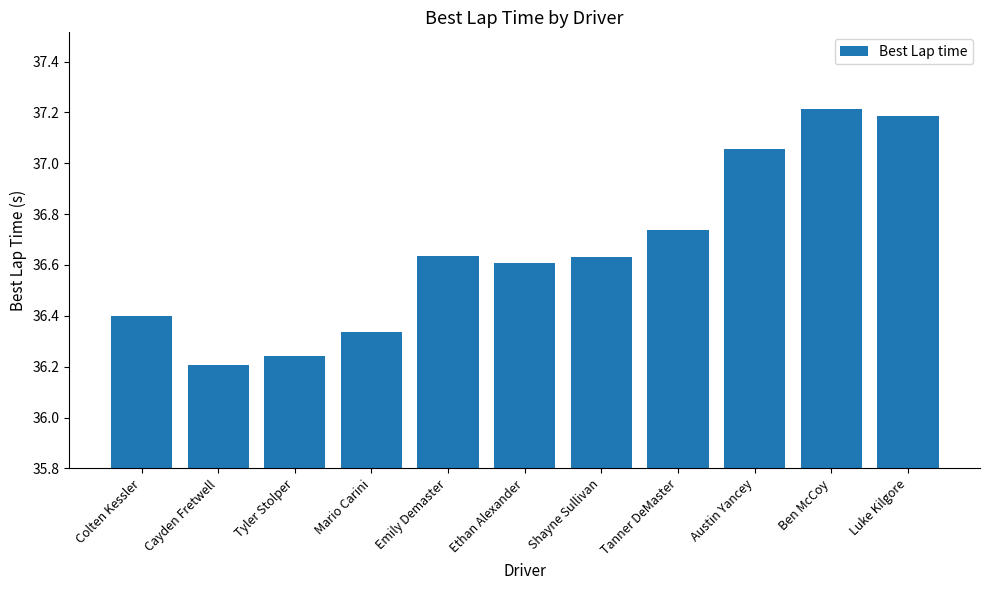

What is the sum of all values?

403.3